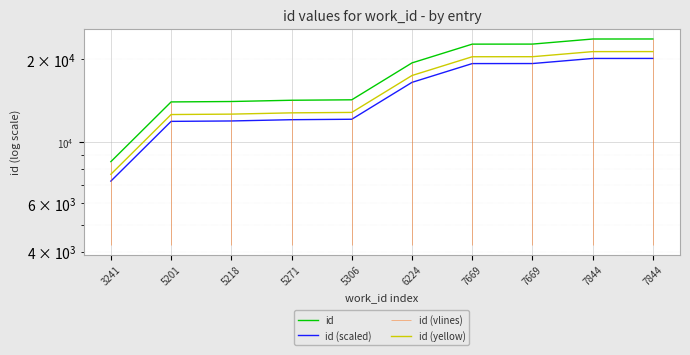

Which category has the highest value in the id (yellow) series?

7844